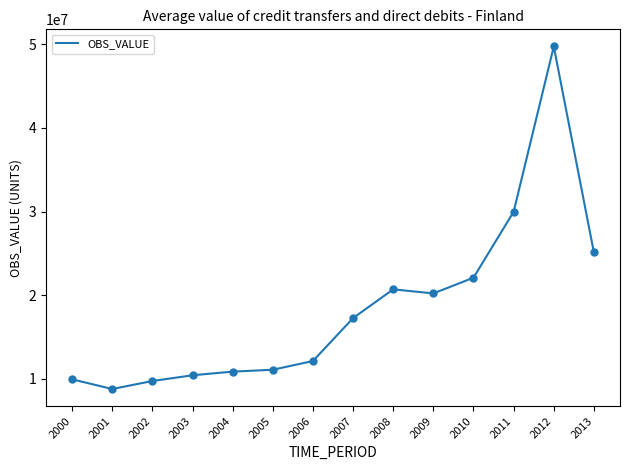

Where is the first local minimum?

2001